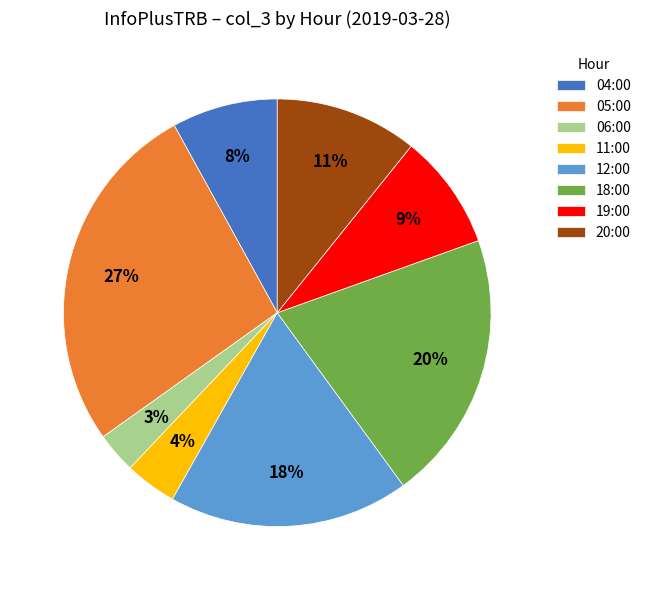

Does any single category account for the majority?

No